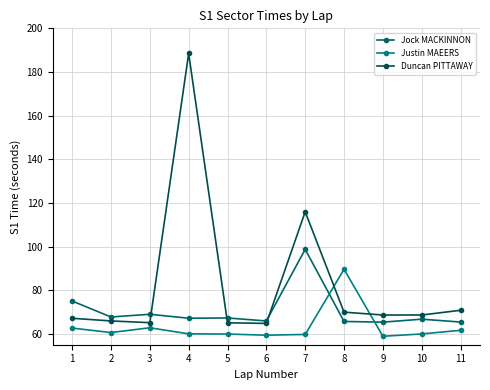

True or false: Duncan PITTAWAY and Jock MACKINNON intersect in this chart.

True